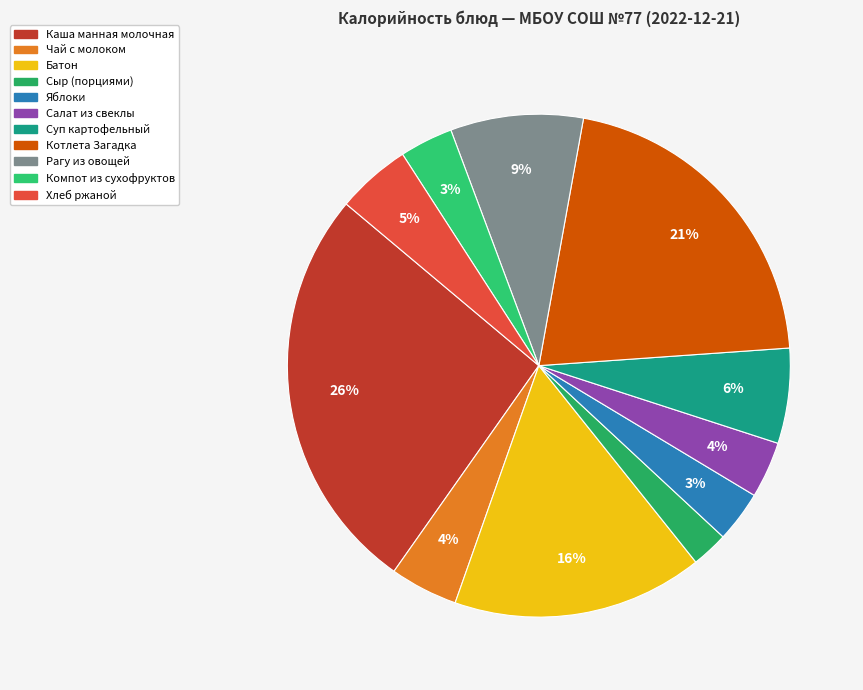

Which slice is the largest?

Каша манная молочная